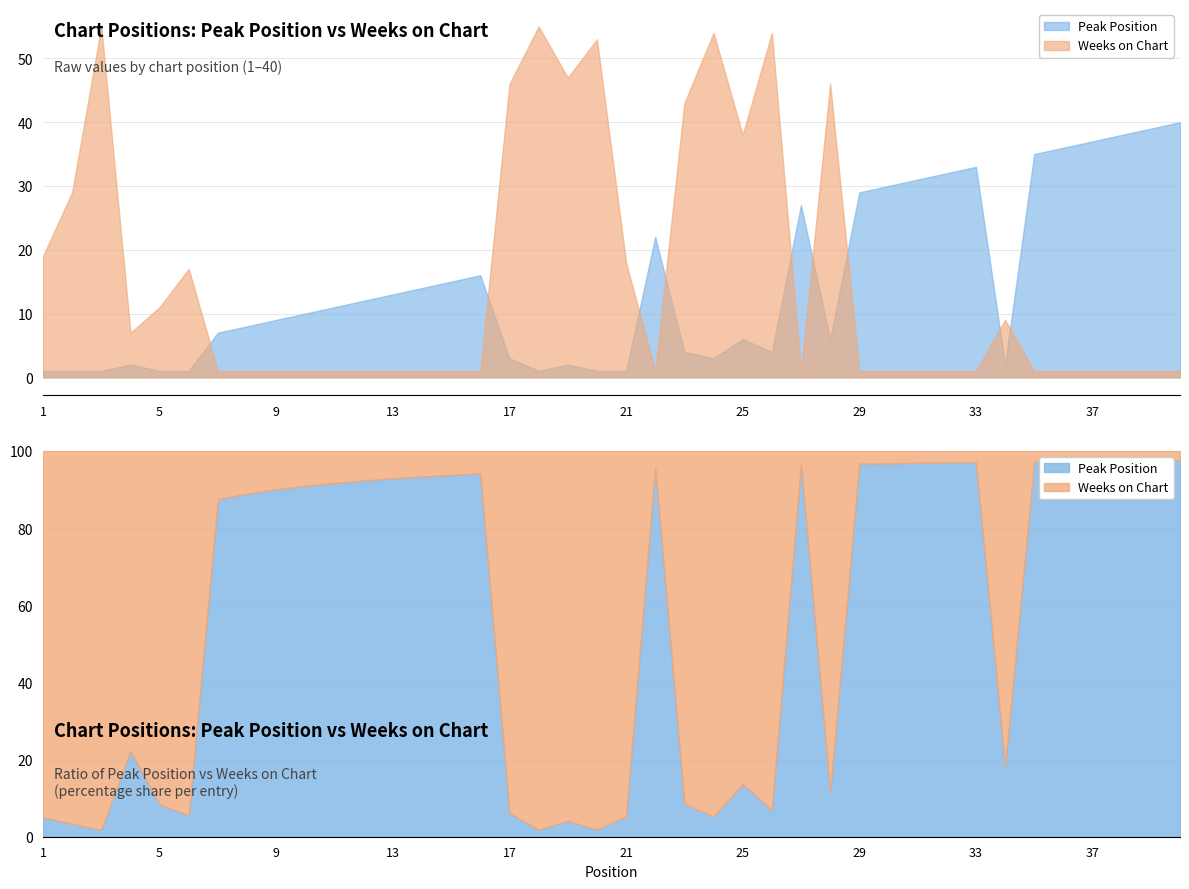

The value of Weeks on Chart at 38 is 2. True or false?

False